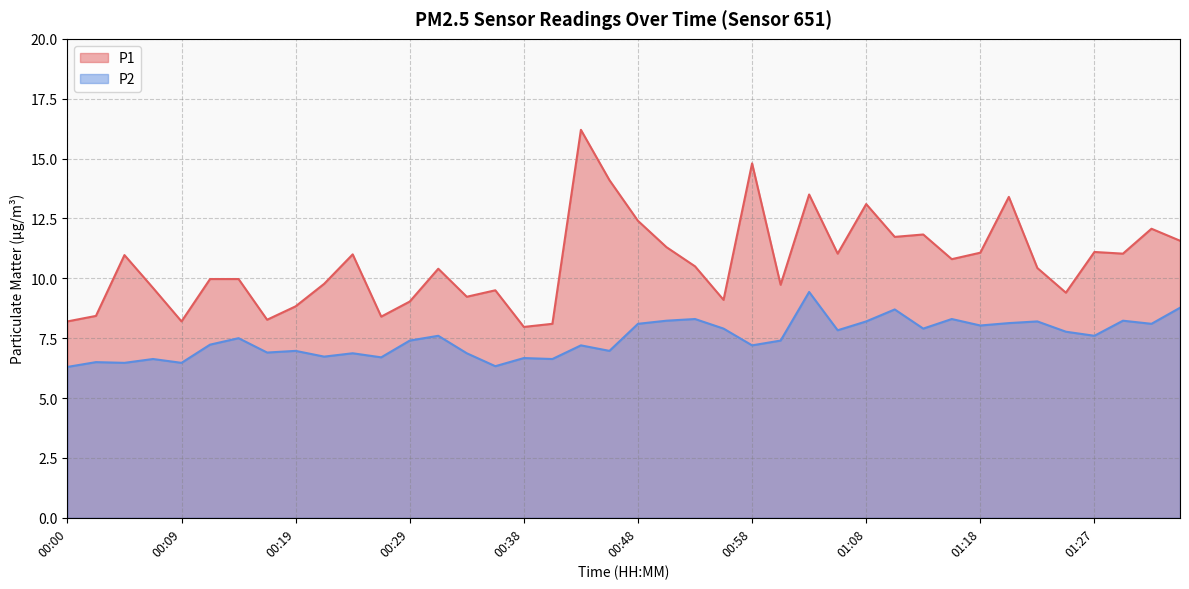

What is the difference between the highest and lowest values at 00:09?

1.7